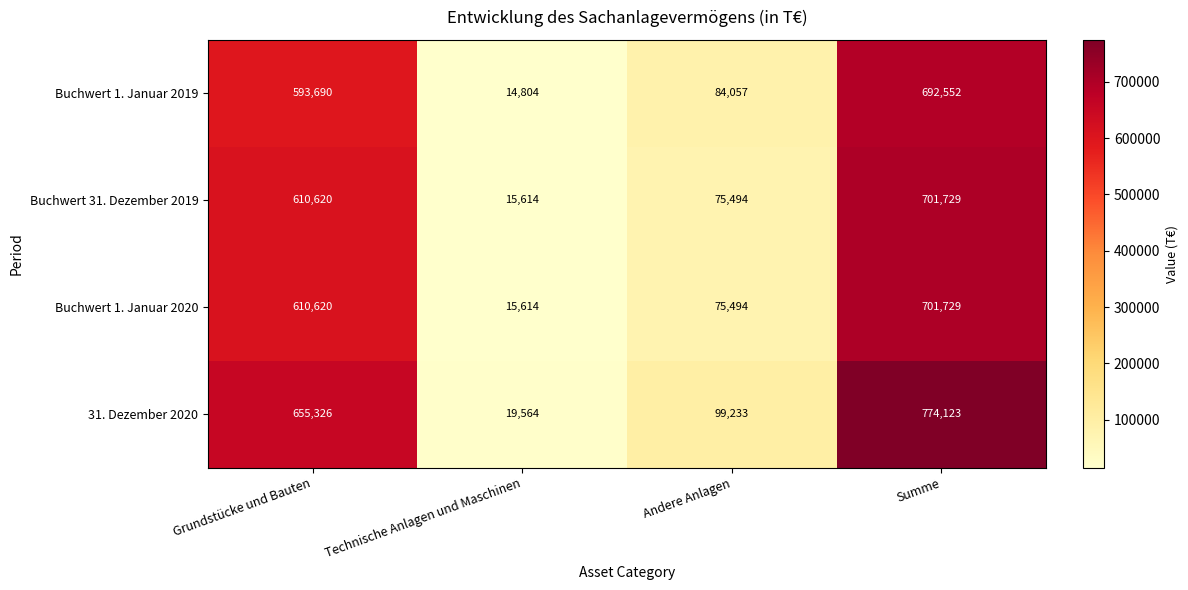

List the labels in order of Buchwert 1. Januar 2019 value, smallest first.

Technische Anlagen und Maschinen, Andere Anlagen, Grundstücke und Bauten, Summe